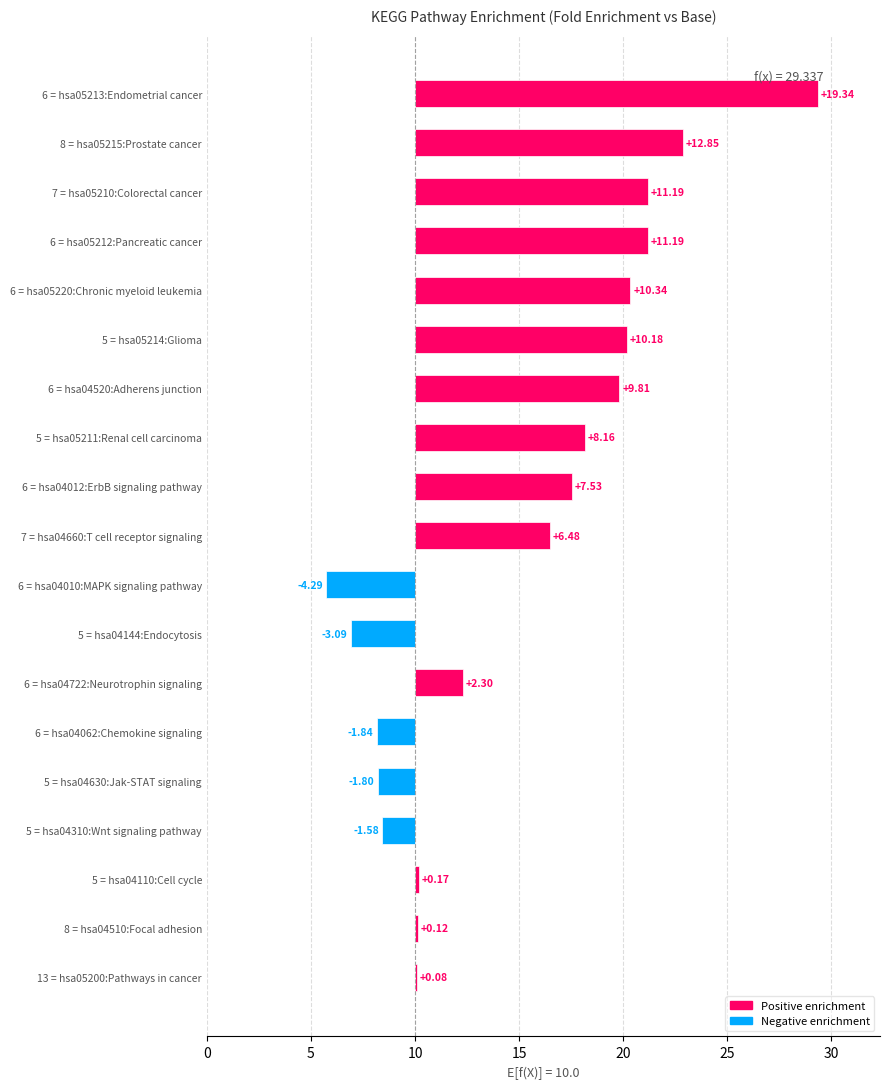

At which label is Fold Enrichment closest to 17?

hsa04660:T cell receptor signaling